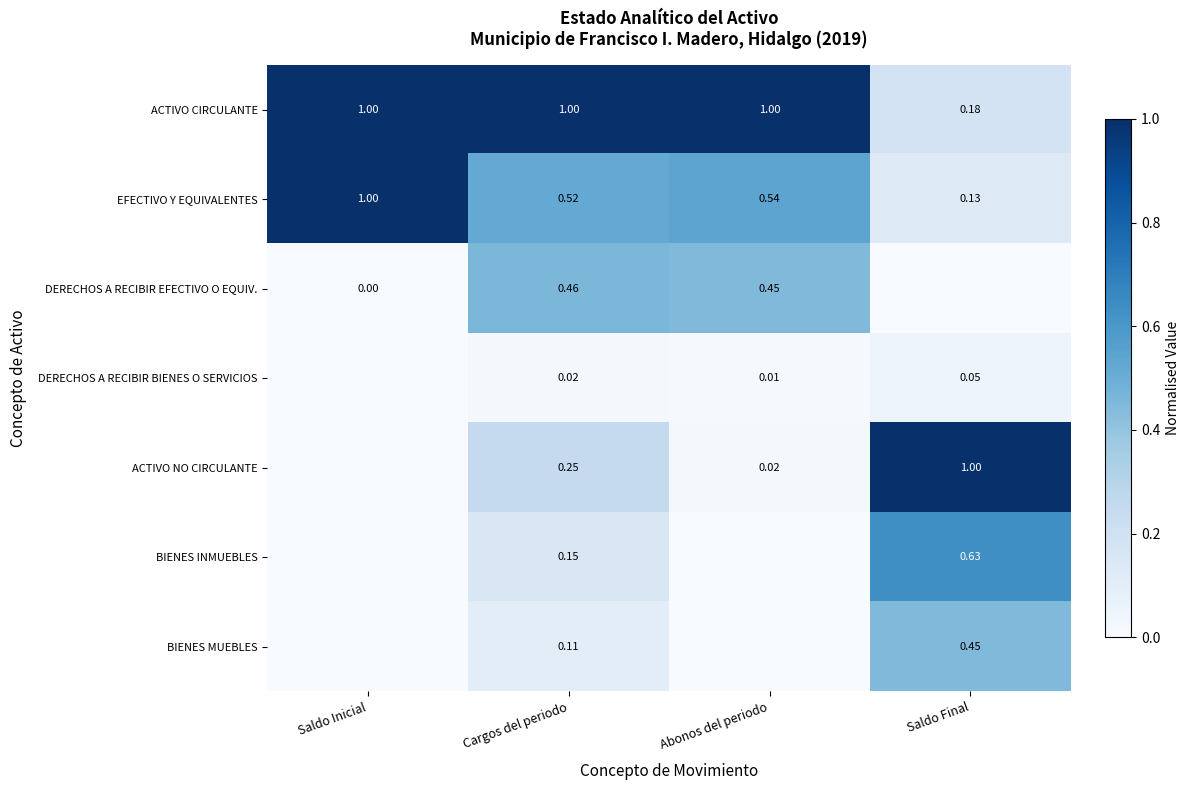

How many data points does each series have?

4